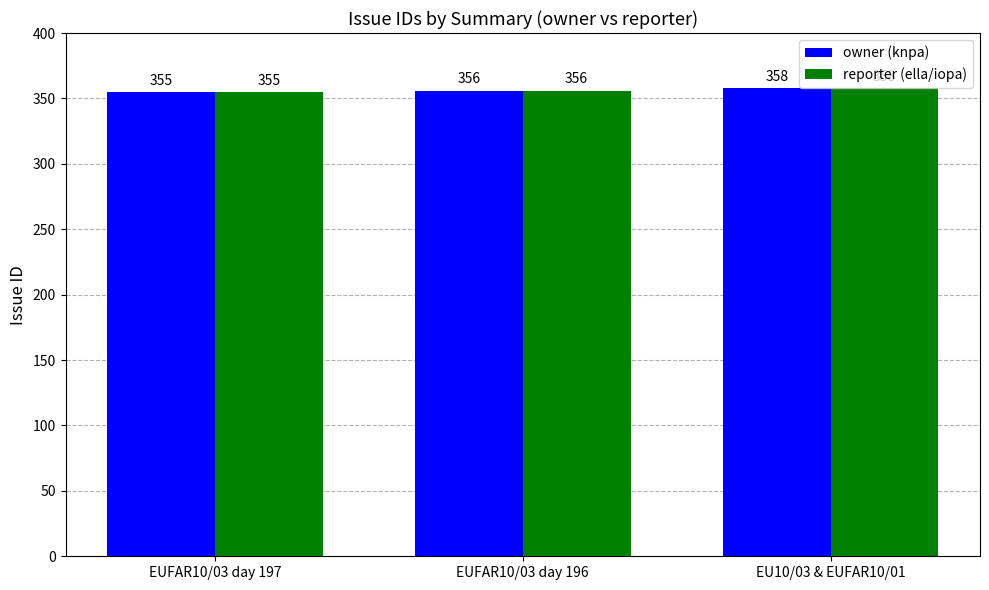

What is the difference between the maximum and second lowest values in the reporter (ella/iopa) series?

2